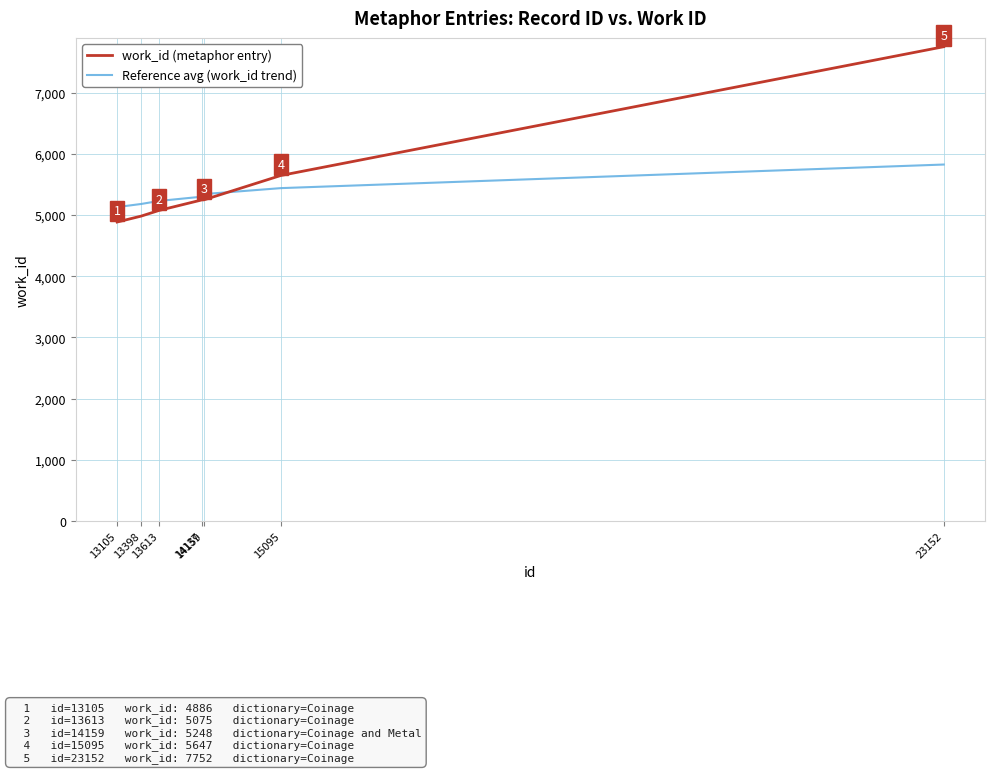

List the series in order of their peak value, highest first.

work_id (metaphor entry), Reference avg (work_id trend)